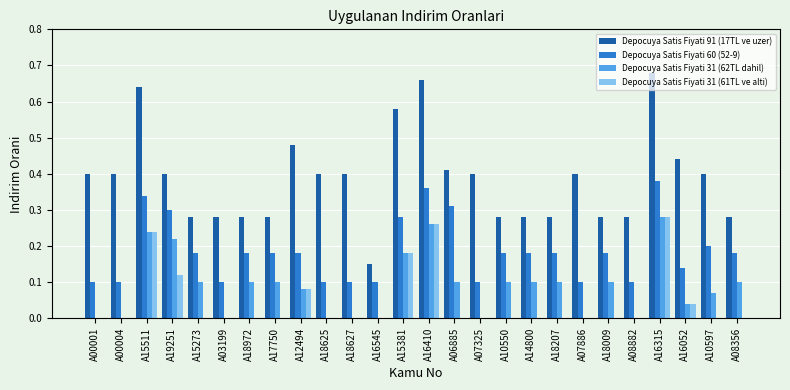

How many groups of bars are there?

26